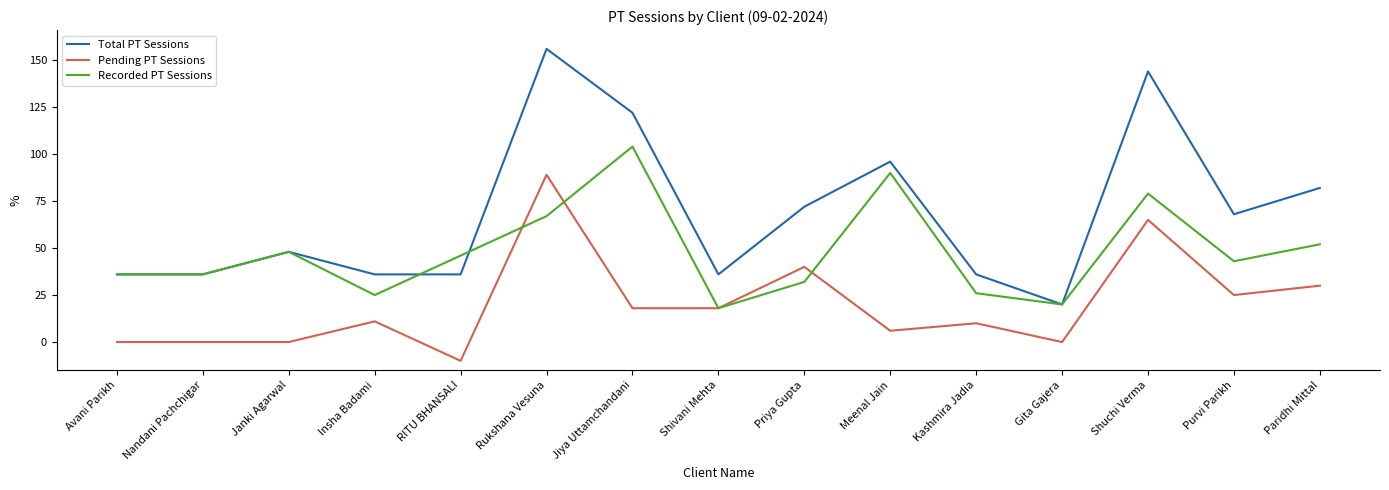

Is the value of Recorded PT Sessions at Shuchi Verma greater than the value of Pending PT Sessions at Gita Gajera?

Yes